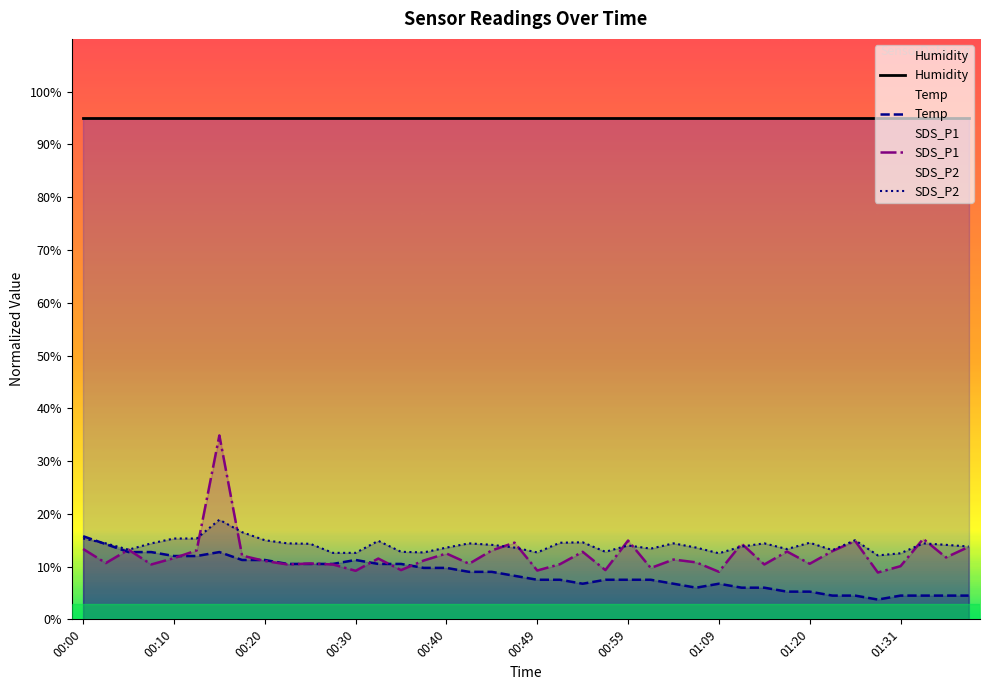

What is the difference between the maximum and minimum values in the SDS_P1 series?

26.0